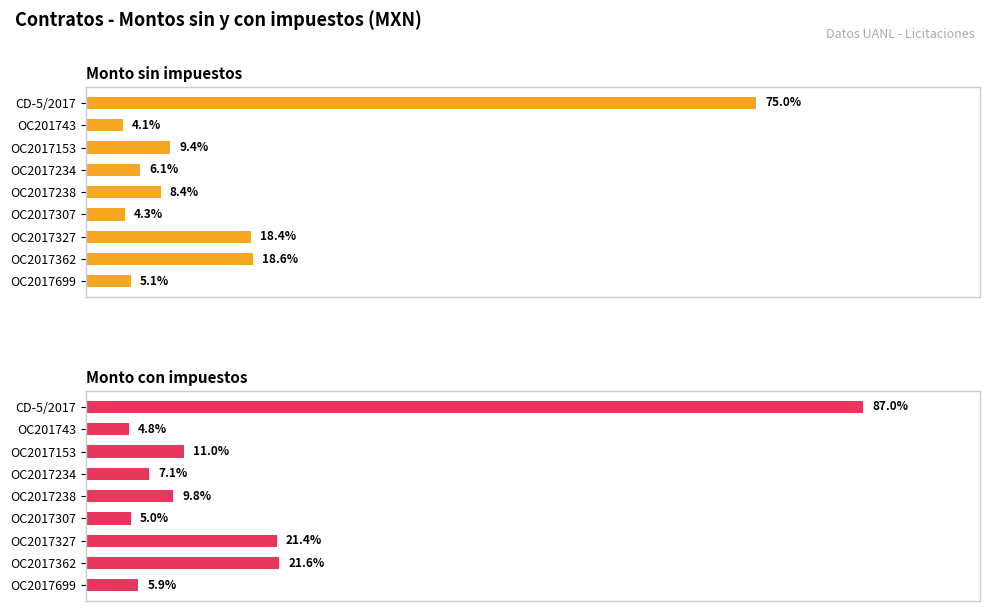

The Monto sin impuestos series shows 483759.0 at OC2017238. True or false?

False